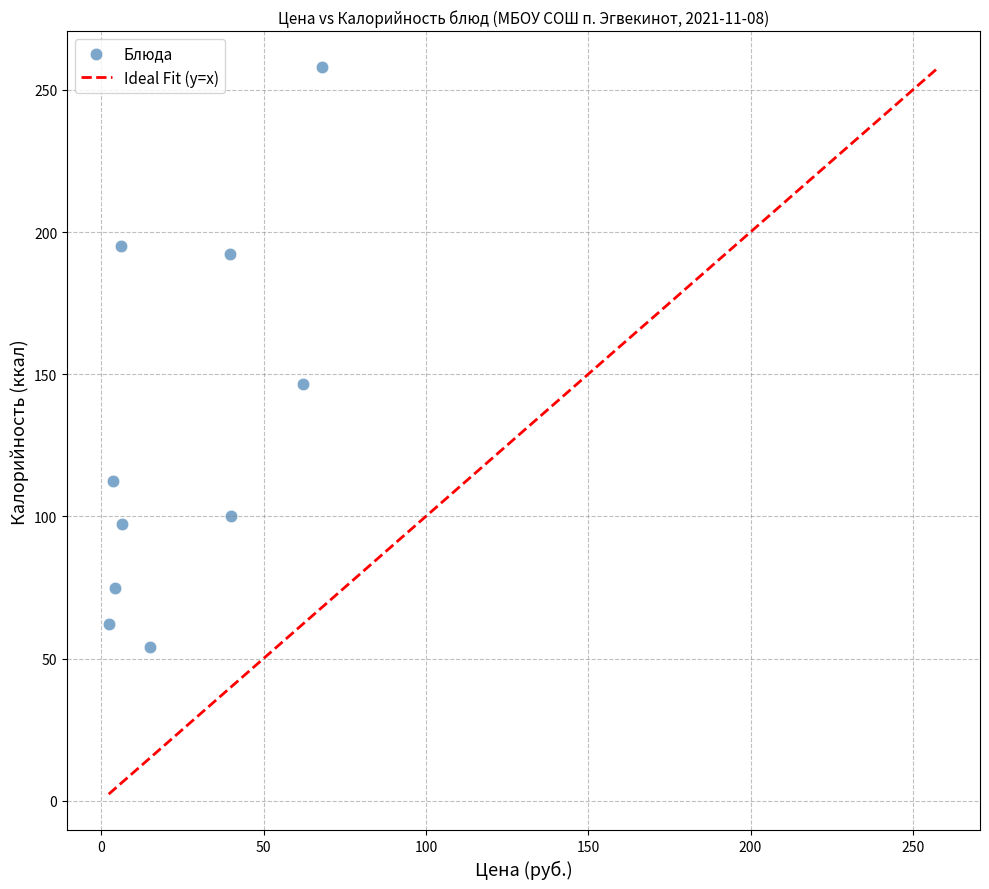

What Y value in the scatter plot is closest to 155?

146.4